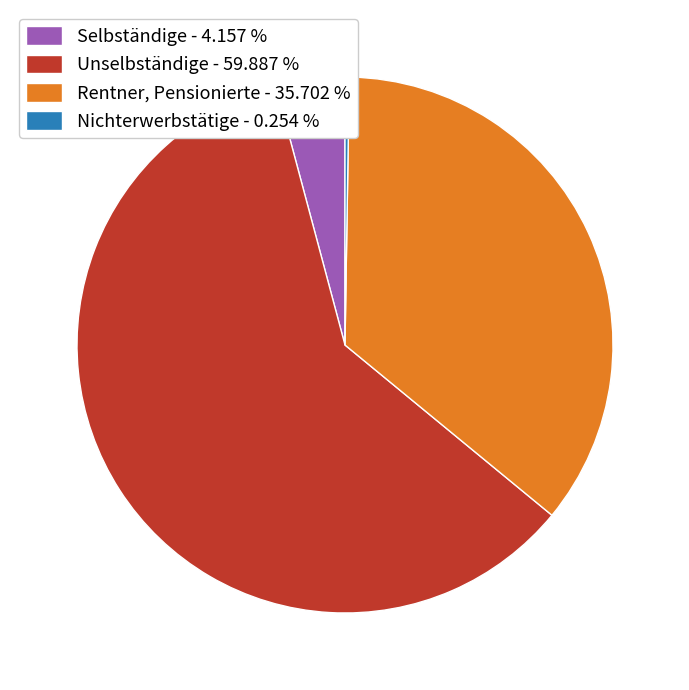

Which has a higher value, Rentner, Pensionierte - 35.702 % or Selbständige - 4.157 %?

Rentner, Pensionierte - 35.702 %